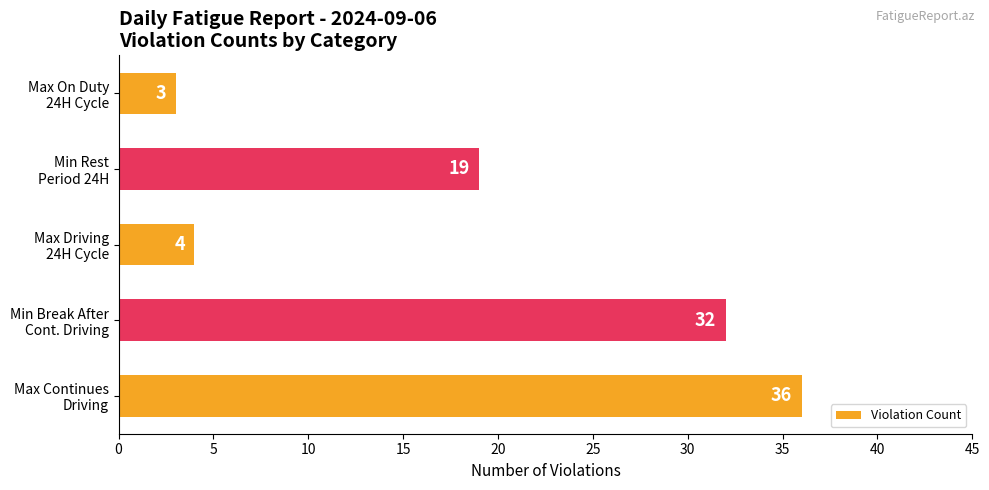

Reading bottom to top, list all the values displayed in this chart.

36	32	4	19	3